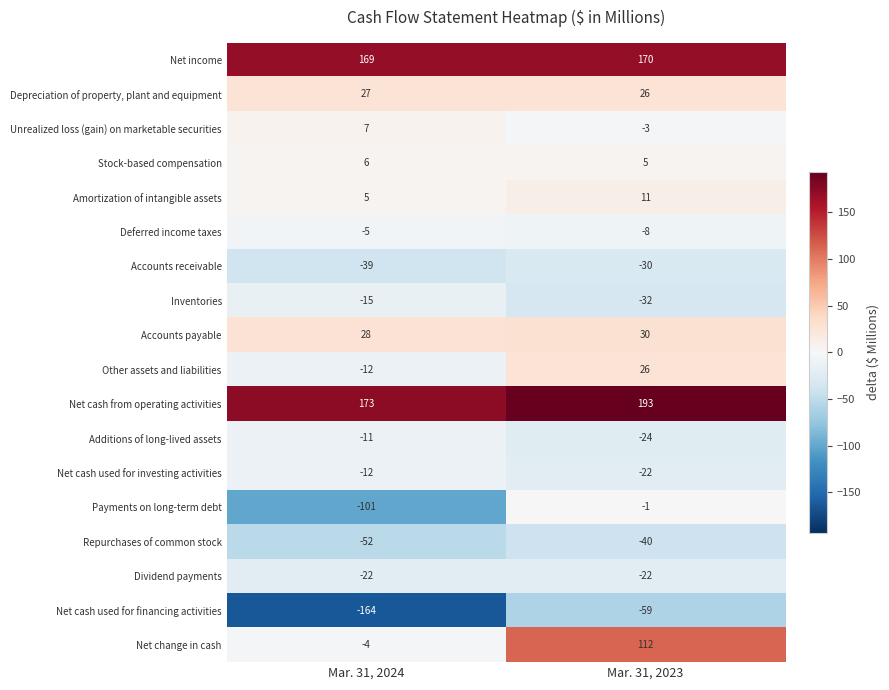

What is the maximum value shown in the chart?

193